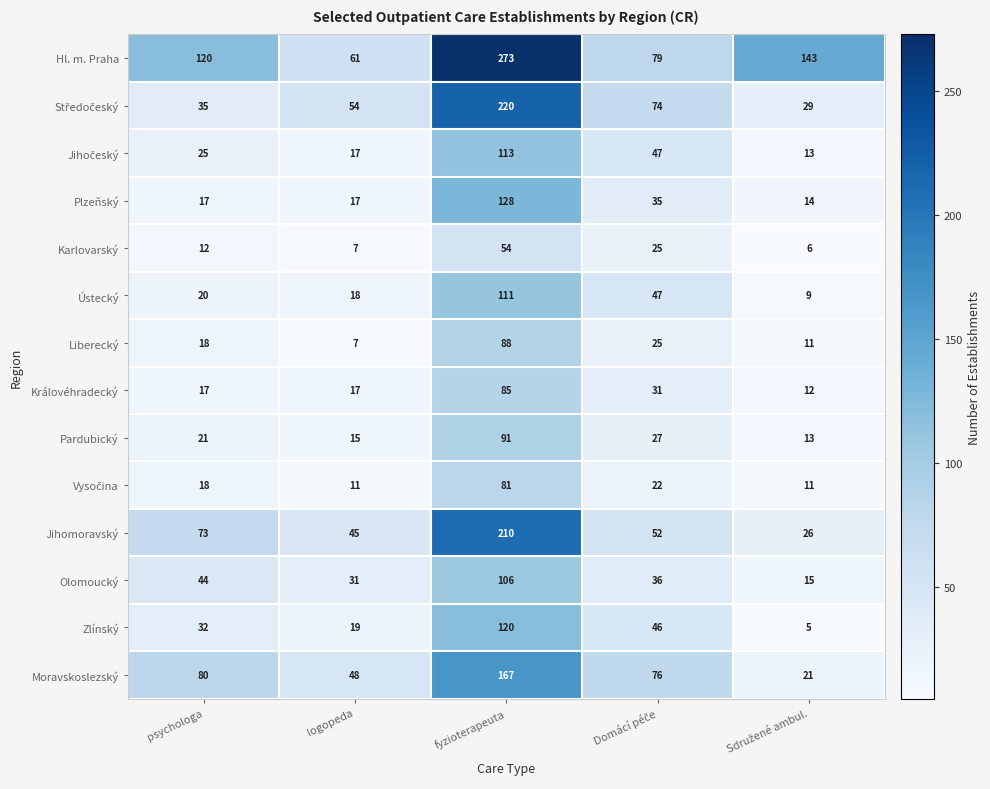

What is the average value of the Moravskoslezský series?

78